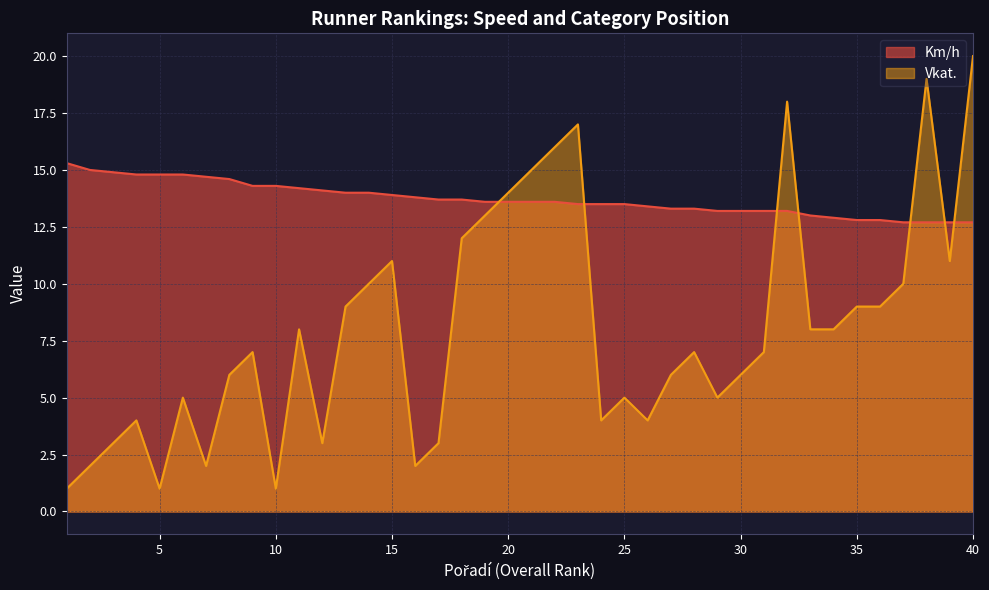

Which series has the largest range (max minus min)?

Vkat.